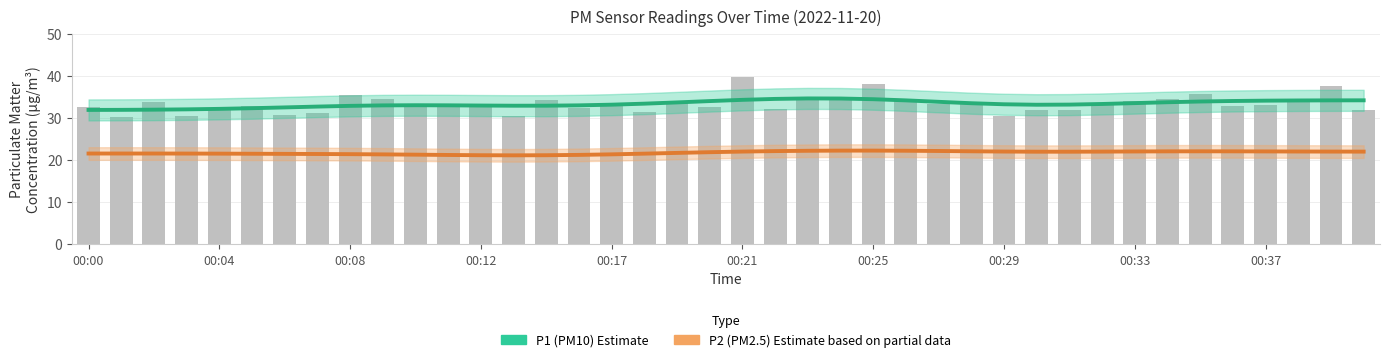

Which series changed the most between 00:08 and 00:29?

P2 (PM2.5) Estimate based on partial data